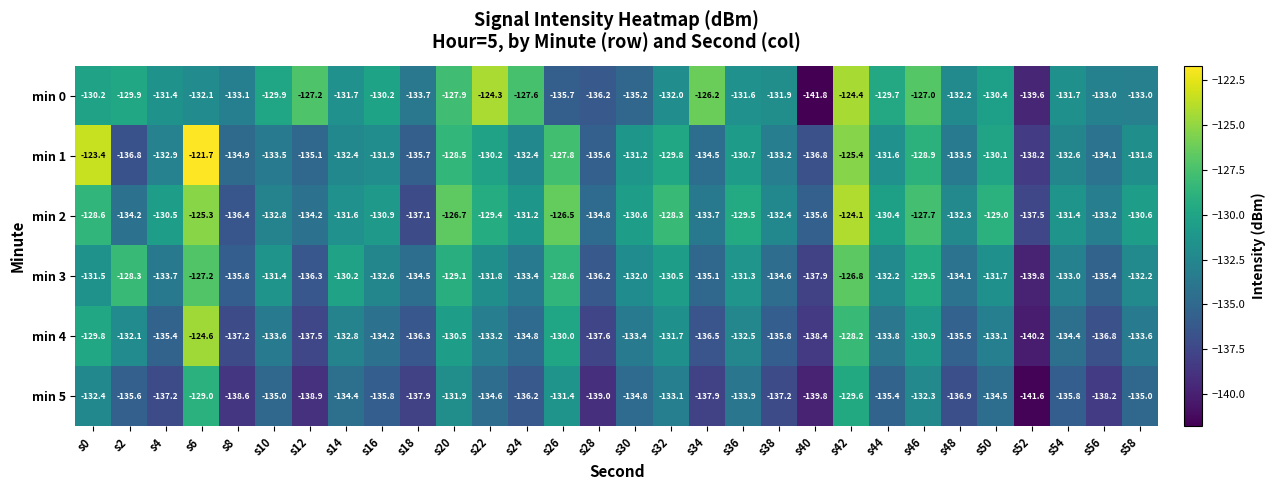

Rank the series by their maximum value, from lowest to highest.

min 5, min 3, min 4, min 0, min 2, min 1